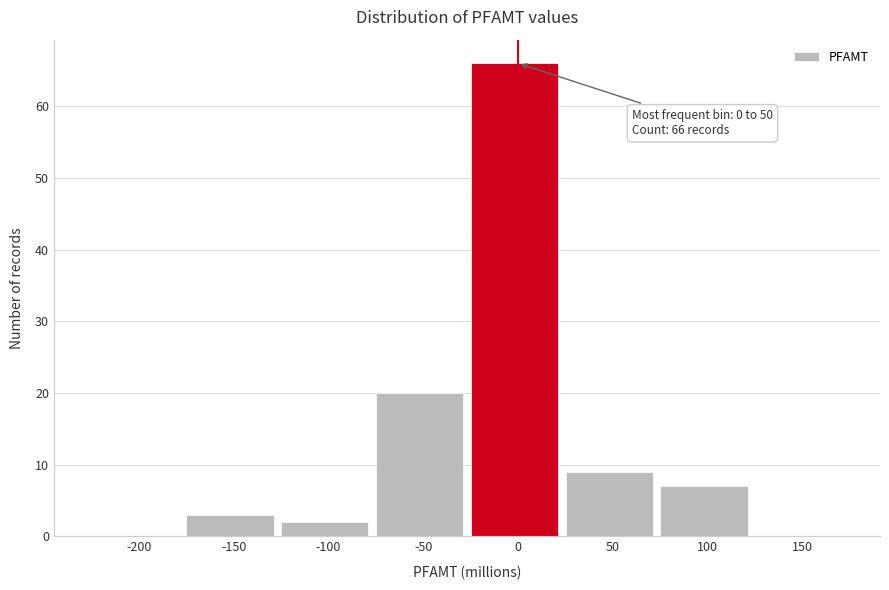

Reading left to right, transcribe all the data shown in this chart.

-200=0	-150=3	-100=2	-50=20	0=66	50=9	100=7	150=0